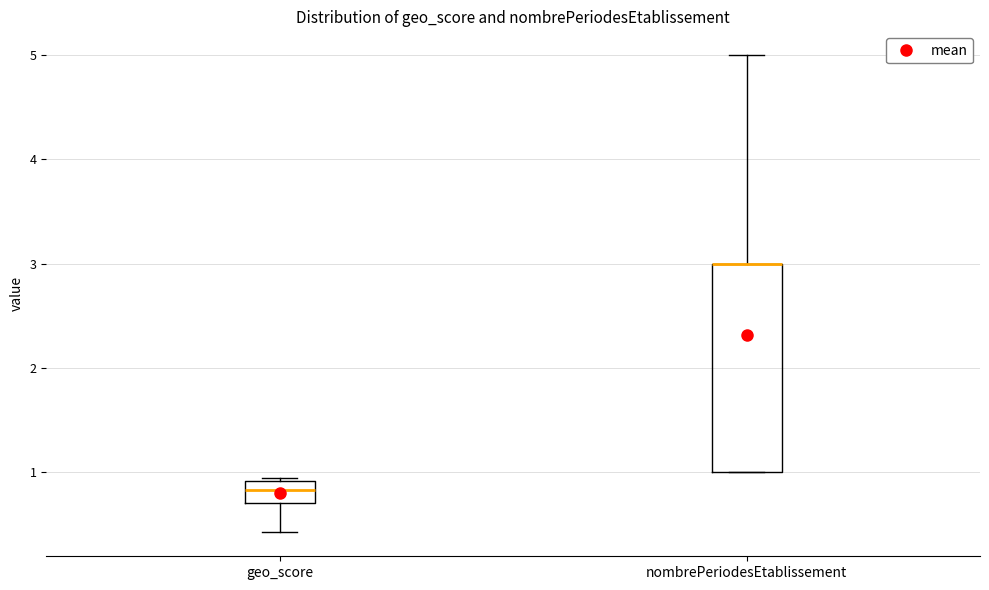

Where does the lower whisker of the box for geo_score end on the y-axis? The values are not printed on the chart, so give them approximately, as read against the axis.

0.4